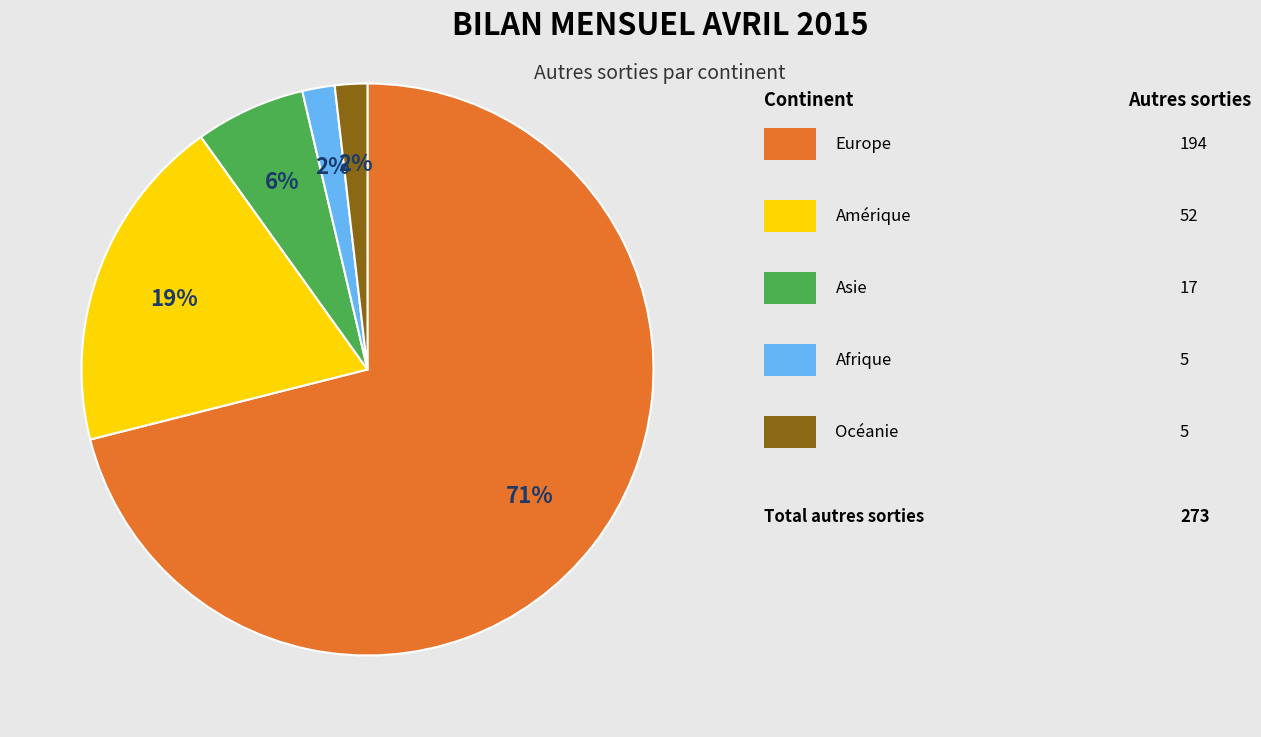

To the nearest percent, what is the average slice percentage?

20%